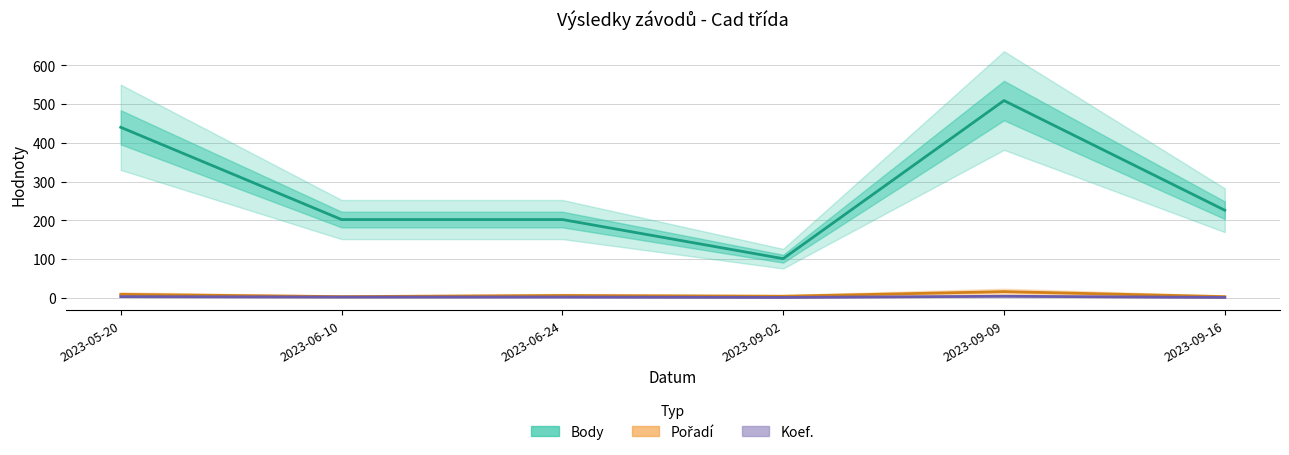

What is the label of the 1st point from the left?

2023-05-20